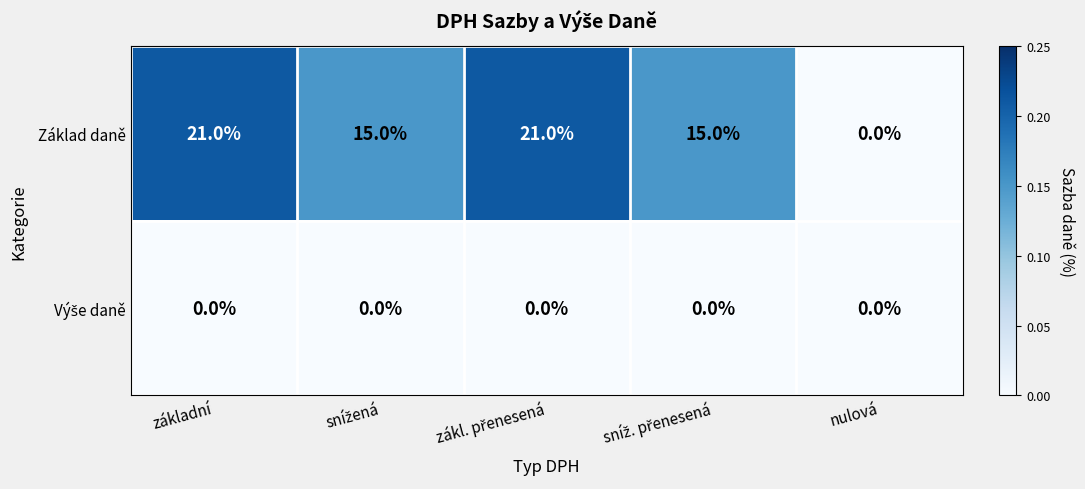

True or false: Základ daně has a value of 36 at základní.

False